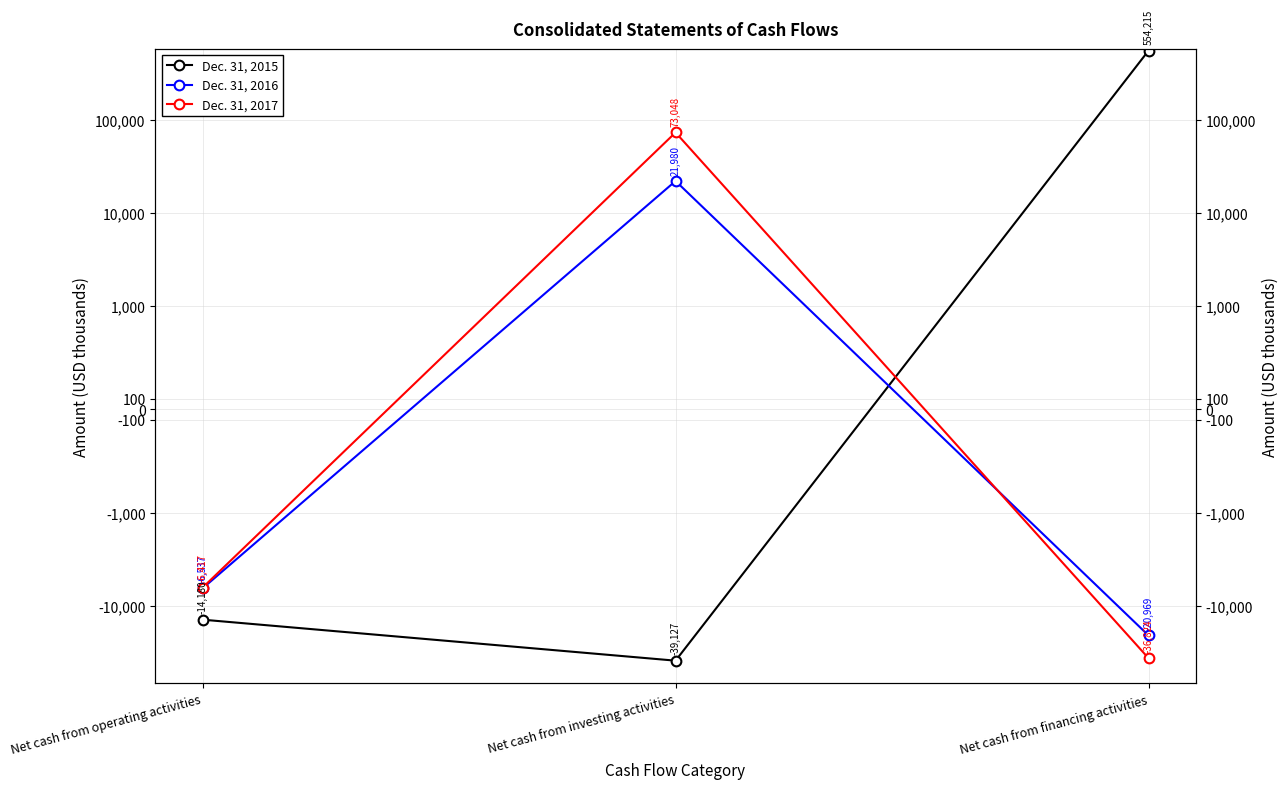

Between Net cash from operating activities and Net cash from financing activities, which series saw the biggest shift?

Dec. 31, 2015